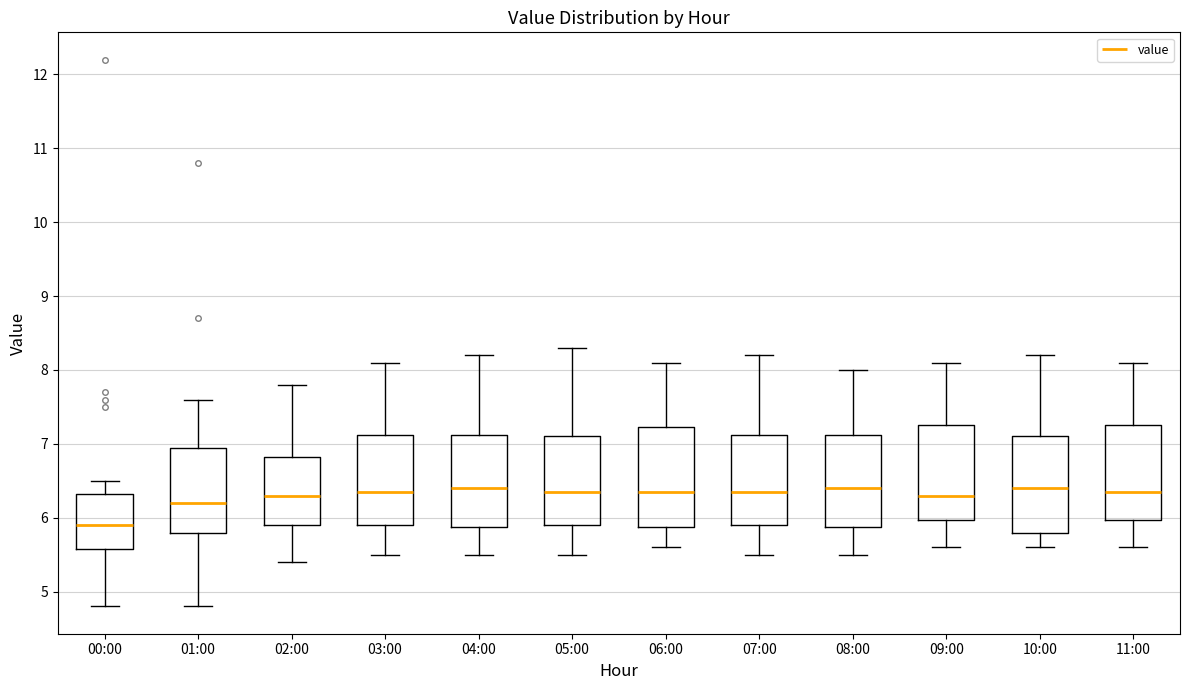

Reading left to right, read every box against the y-axis: the position of its median line, the range the box covers, and the ends of its whiskers. The values are not printed on the chart, so give them approximately, as read against the axis.

00:00: median 5.9, box 5.6 to 6.3, whiskers 4.8 to 6.5
01:00: median 6.2, box 5.8 to 7.0, whiskers 4.8 to 7.6
02:00: median 6.3, box 5.9 to 6.8, whiskers 5.4 to 7.8
03:00: median 6.4, box 5.9 to 7.1, whiskers 5.5 to 8.1
04:00: median 6.4, box 5.9 to 7.1, whiskers 5.5 to 8.2
05:00: median 6.4, box 5.9 to 7.1, whiskers 5.5 to 8.3
06:00: median 6.4, box 5.9 to 7.2, whiskers 5.6 to 8.1
07:00: median 6.4, box 5.9 to 7.1, whiskers 5.5 to 8.2
08:00: median 6.4, box 5.9 to 7.1, whiskers 5.5 to 8.0
09:00: median 6.3, box 6.0 to 7.3, whiskers 5.6 to 8.1
10:00: median 6.4, box 5.8 to 7.1, whiskers 5.6 to 8.2
11:00: median 6.4, box 6.0 to 7.3, whiskers 5.6 to 8.1